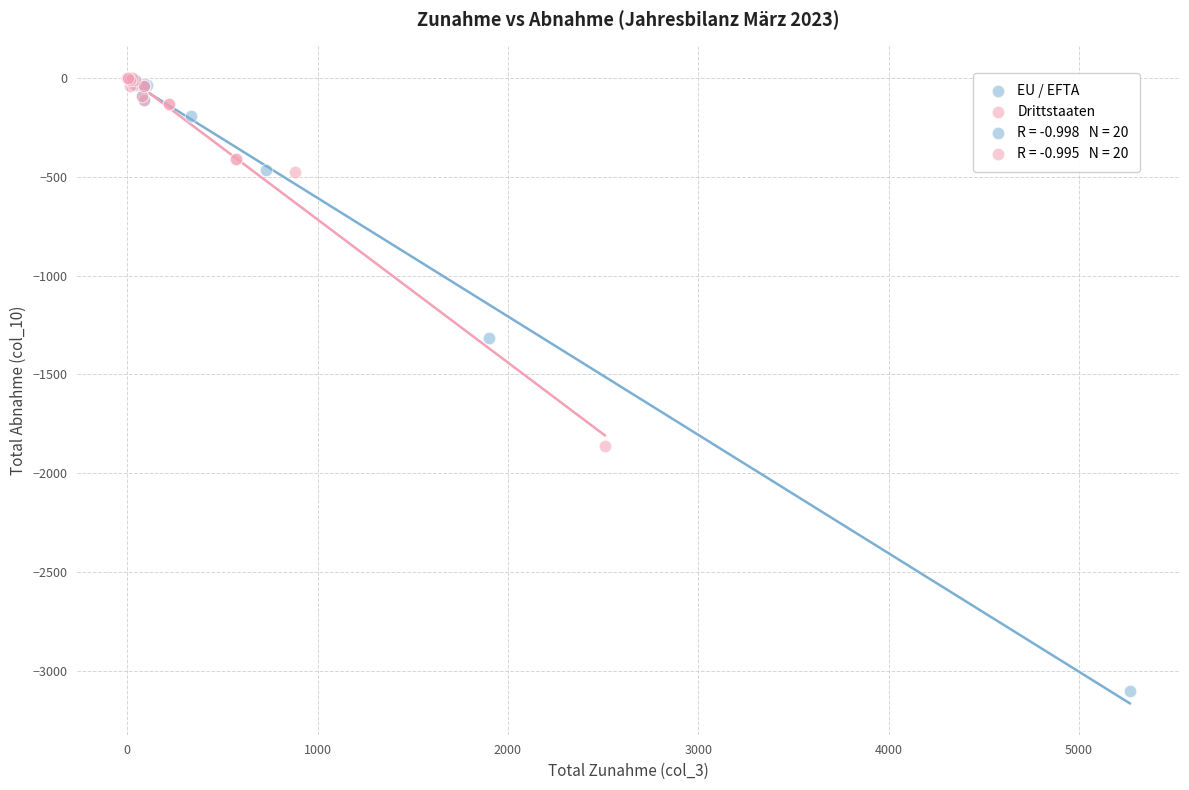

Which series has the largest Y range (max minus min)?

EU / EFTA